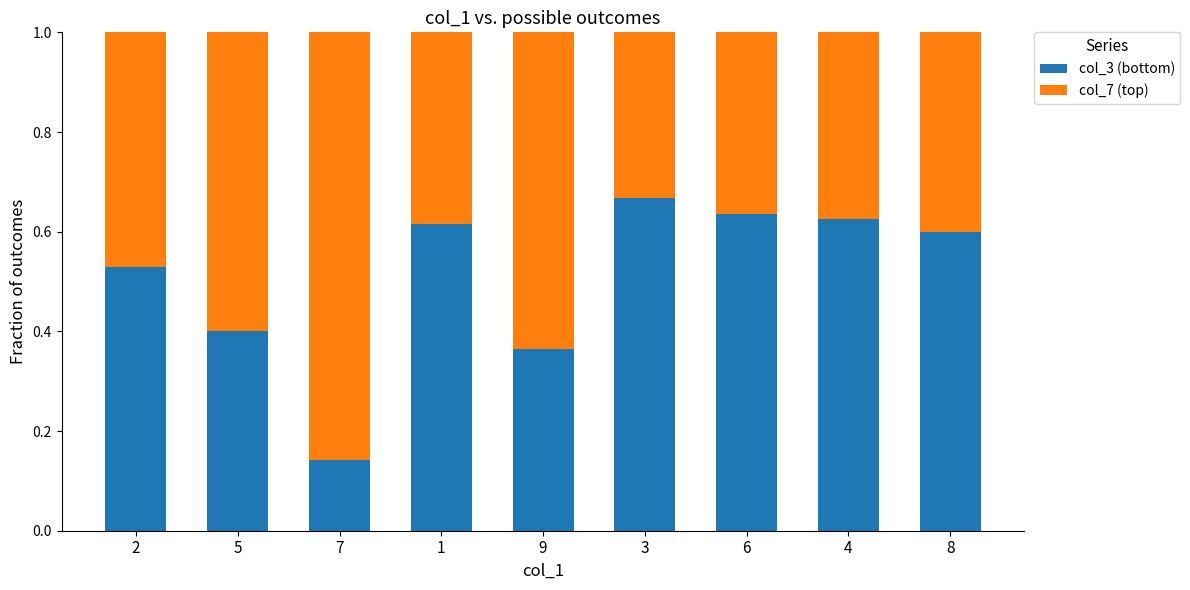

Which category has the highest value in the col_3 (bottom) series?

3